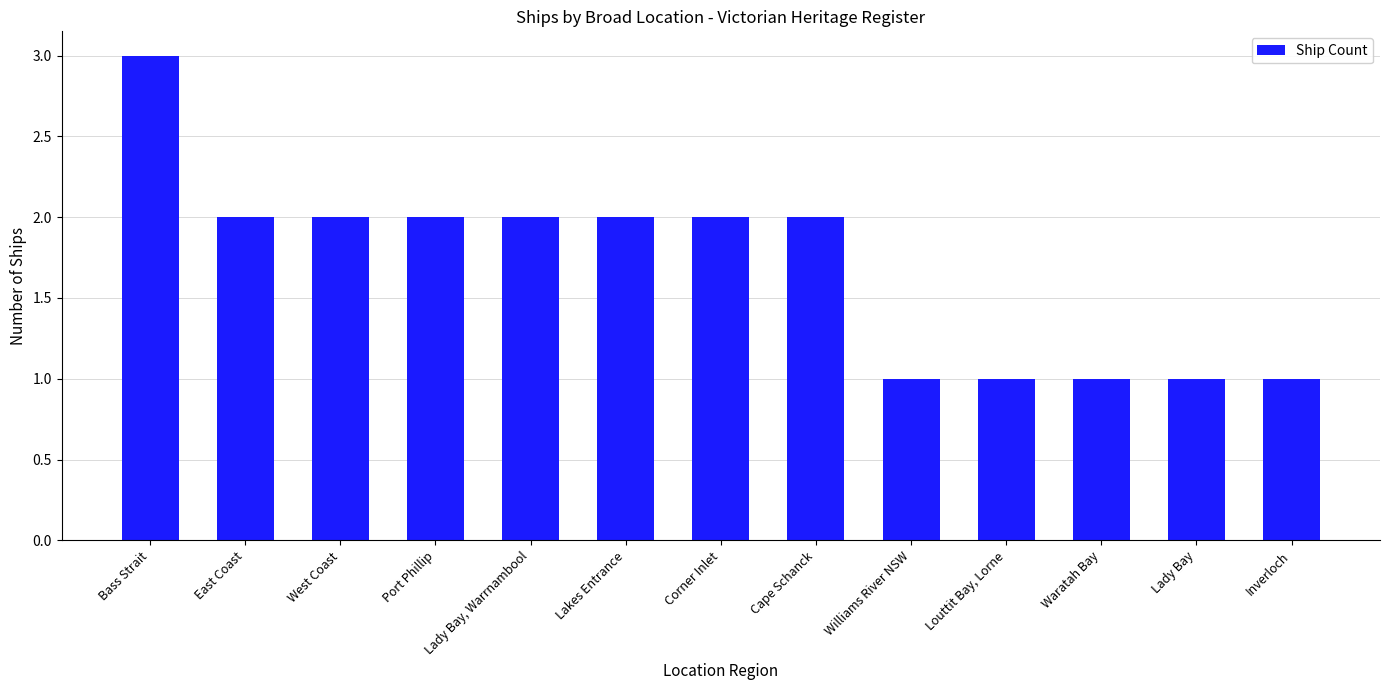

What is the sum of the values at Lady Bay and East Coast?

3